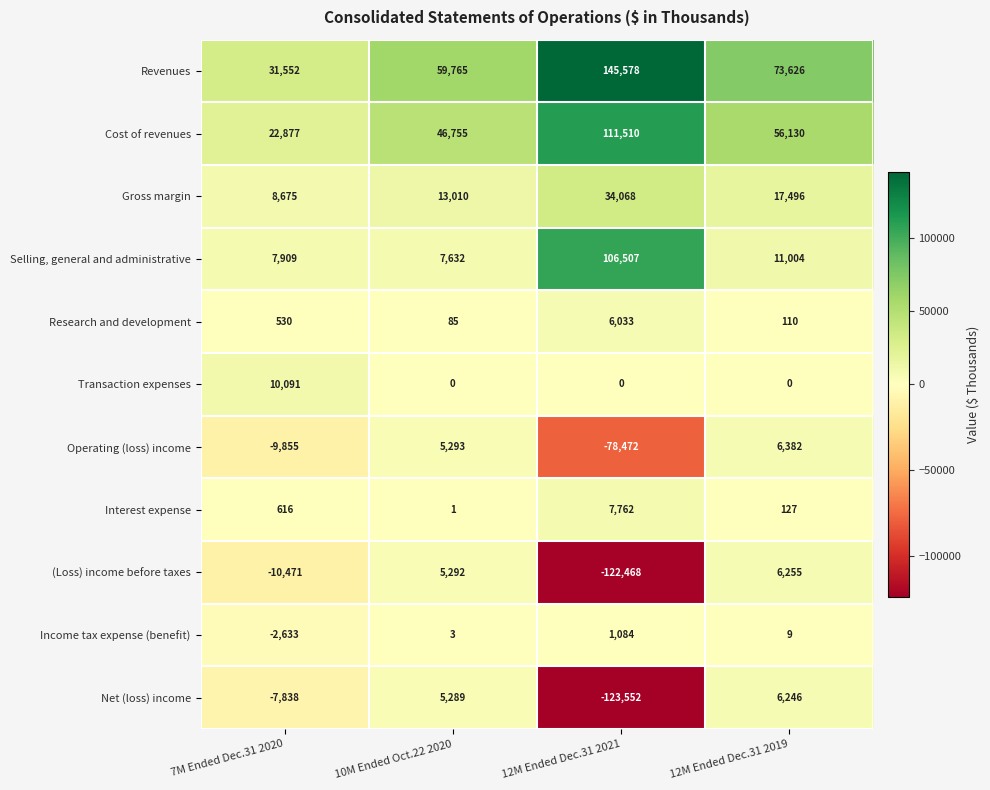

Which category has the lowest value across all series?

12M Ended Dec.31 2021